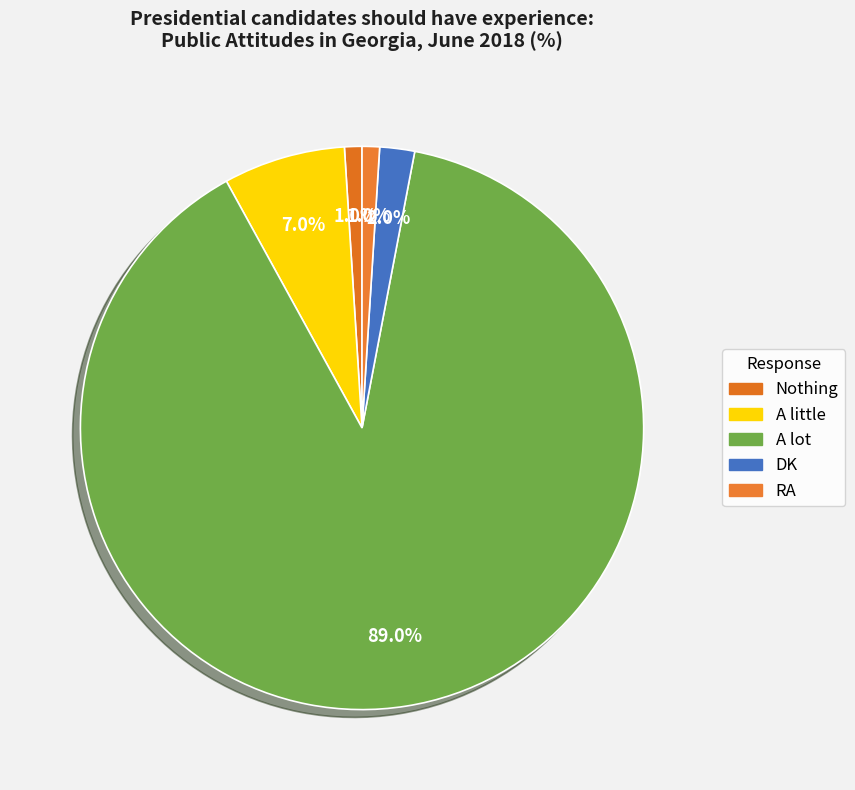

To the nearest percent, what is the difference between the A lot and DK slice percentages?

87%